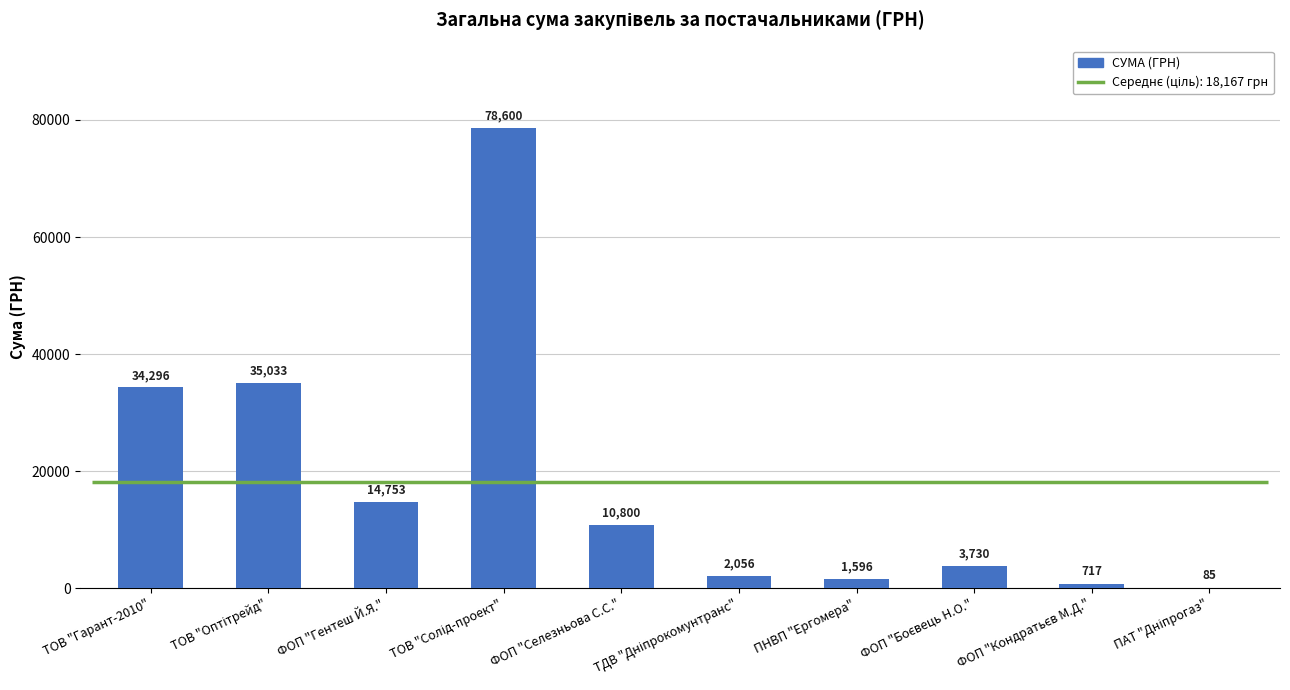

Which label corresponds to the smallest value in the chart?

ПАТ "Дніпрогаз"